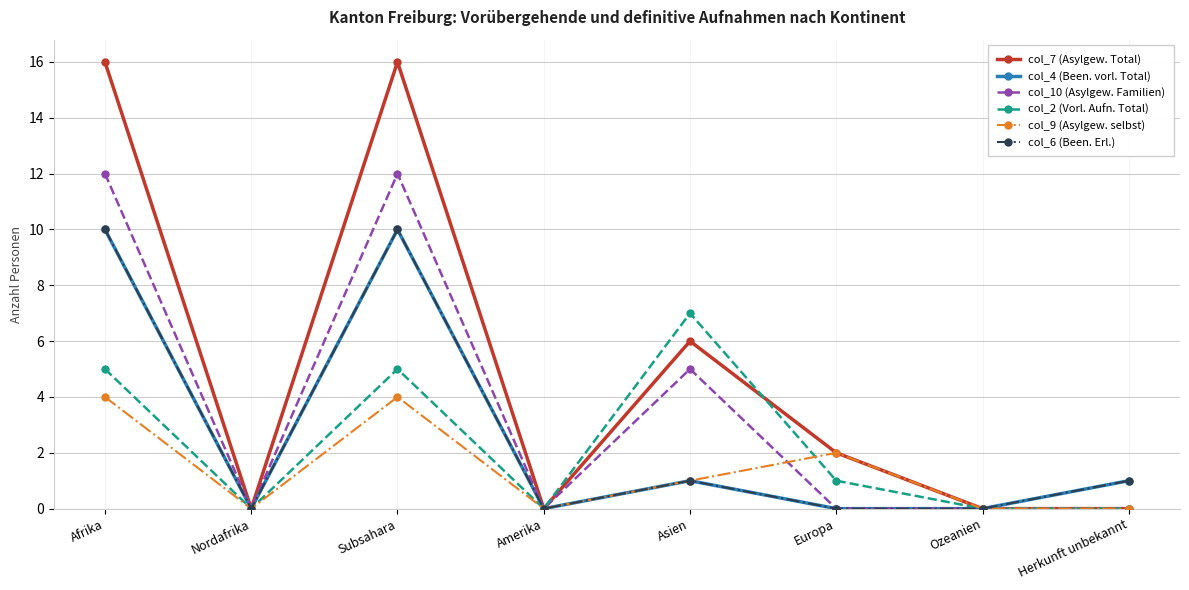

At which label does col_4 (Been. vorl. Total) reach its peak?

Afrika